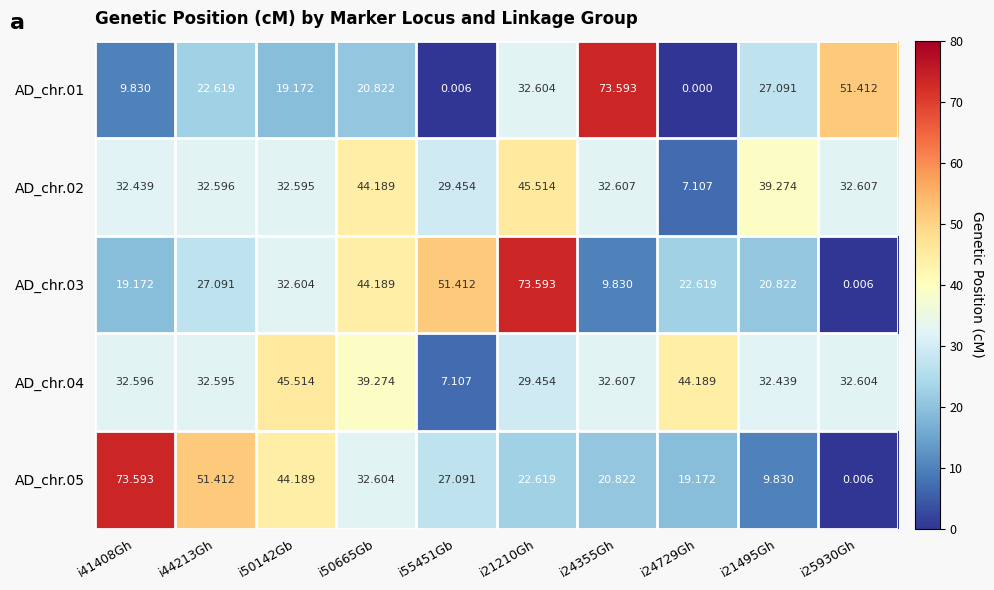

Is the value of AD_chr.02 at i21210Gh greater than the value of AD_chr.04 at i44213Gh?

Yes